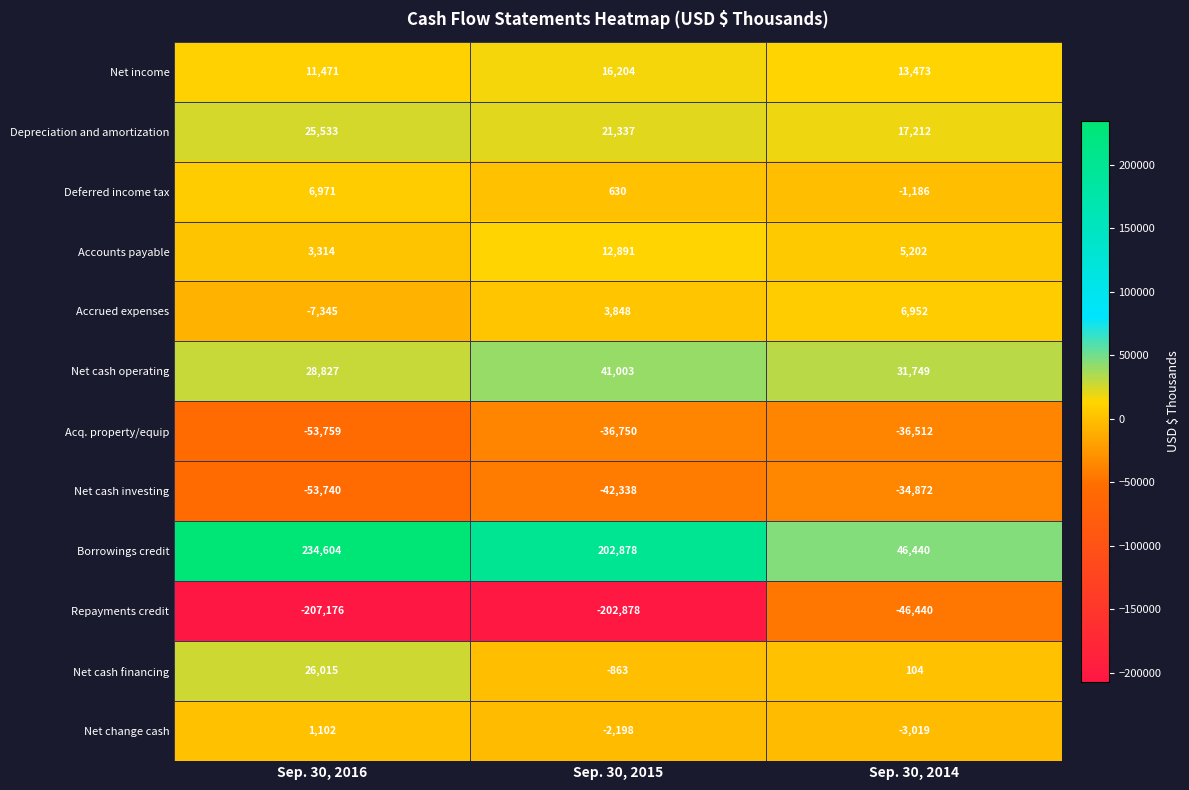

How many Net income values are between 11471 and 16204?

3